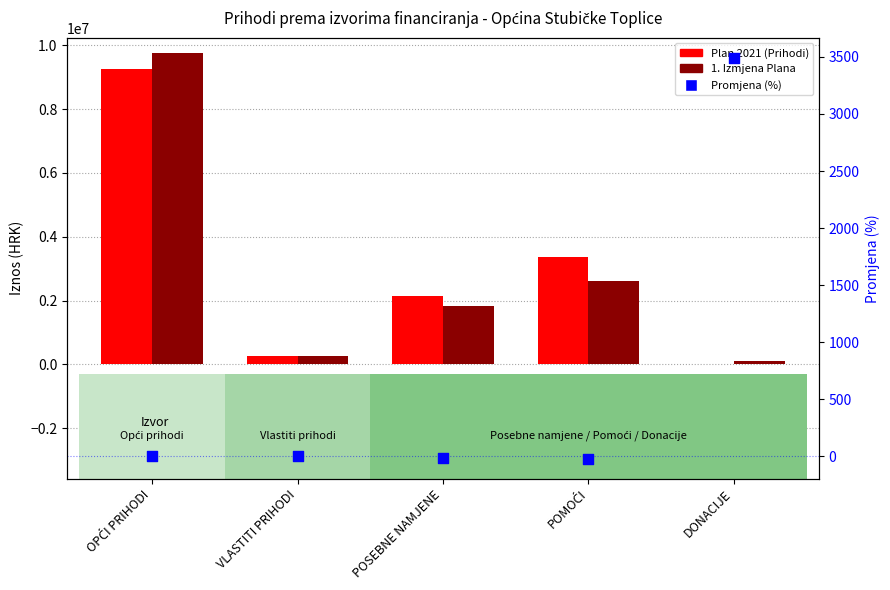

Which series has the widest spread of Y values?

1. Izmjena Plana